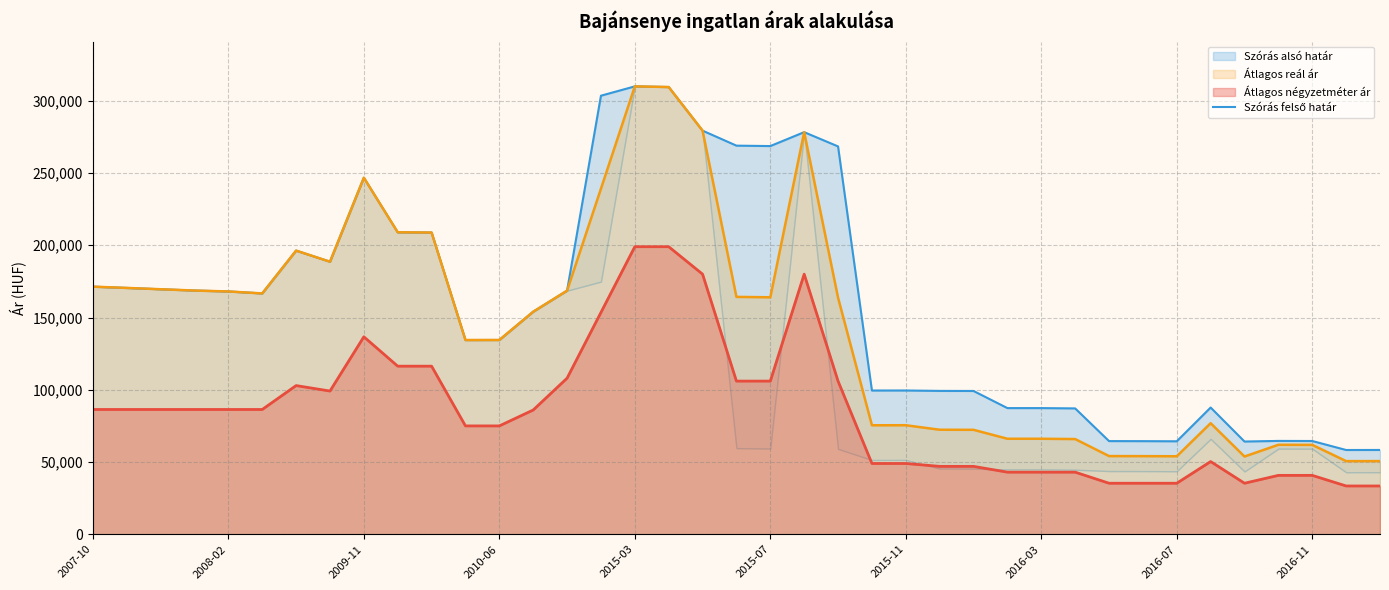

The value of Átlagos reál ár at 2009-11 is 246721. True or false?

True